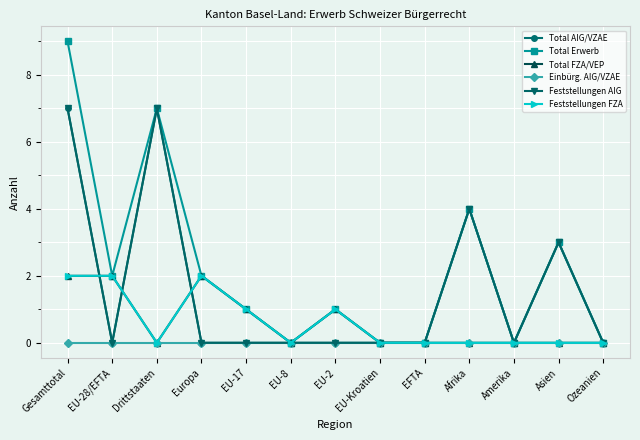

Between Europa and Amerika, which series saw the biggest shift?

Total Erwerb